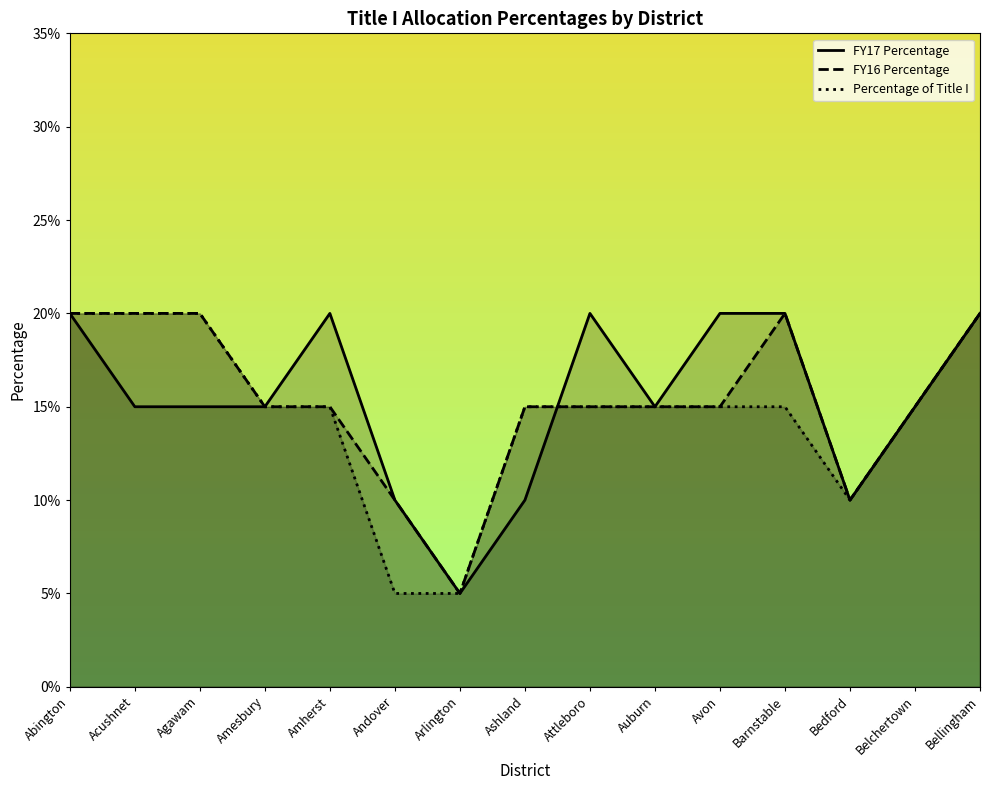

Where is Percentage of Title I nearest to the value 0?

Andover